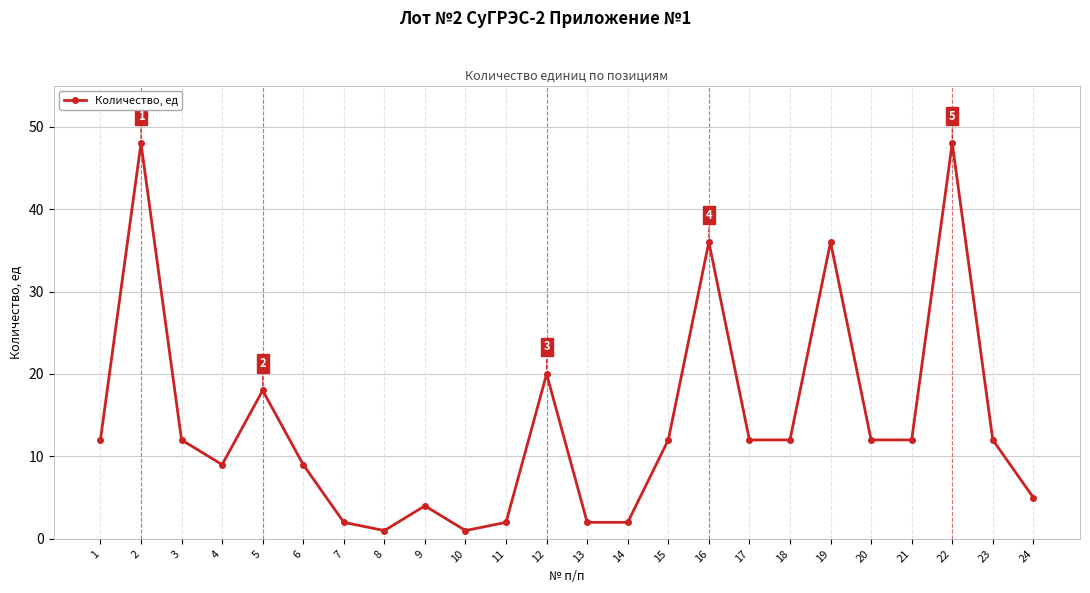

Approximately how many times larger is the value at 22 compared to 10?

48.0